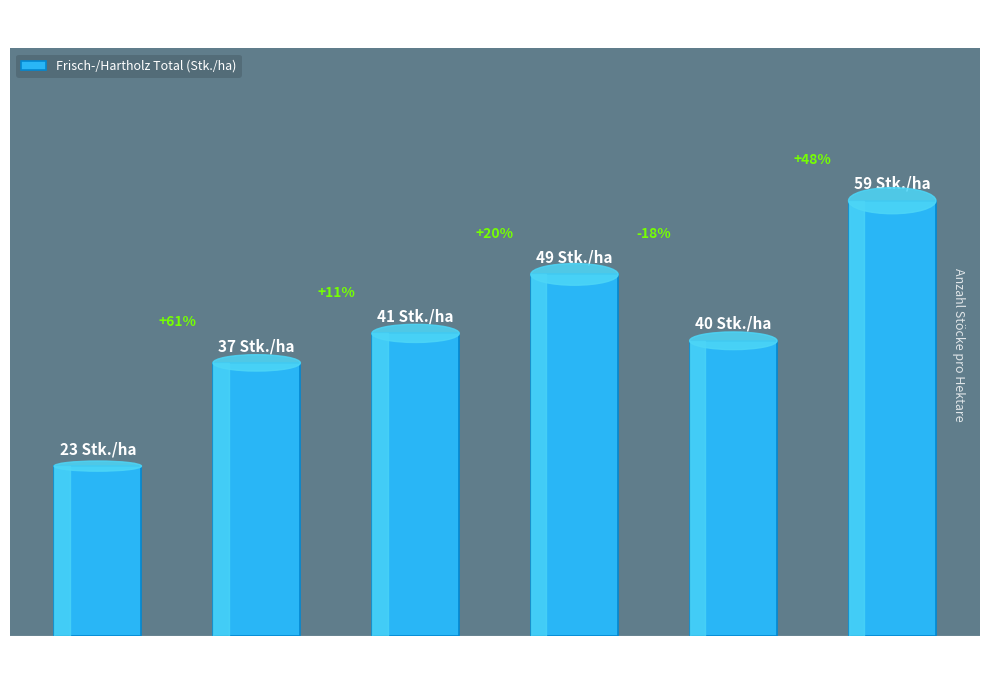

Reading left to right, what are all the values shown in this chart?

23	37	41	49	40	59